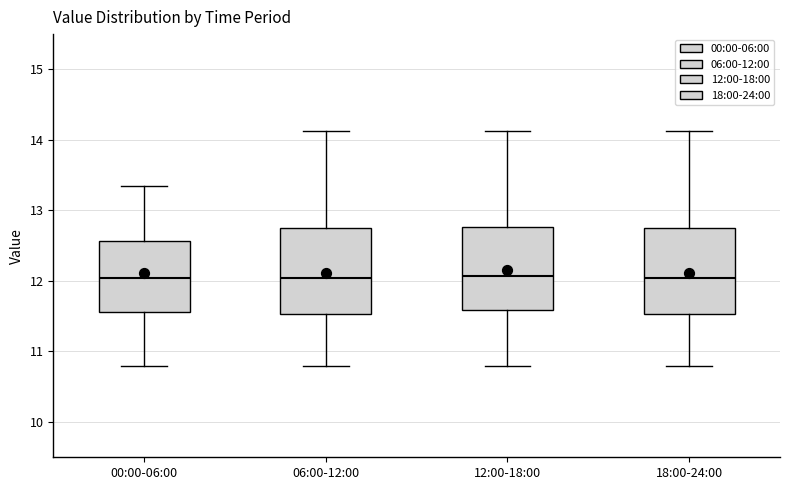

Reading left to right, transcribe this box plot: for each box, give where its median line is, the range the box spans, and where its two whiskers end, as read against the y-axis. The values are not printed on the chart, so give them approximately, as read against the axis.

00:00-06:00: median 12.0, box 11.6 to 12.6, whiskers 10.8 to 13.4
06:00-12:00: median 12.0, box 11.5 to 12.8, whiskers 10.8 to 14.1
12:00-18:00: median 12.1, box 11.6 to 12.8, whiskers 10.8 to 14.1
18:00-24:00: median 12.0, box 11.5 to 12.8, whiskers 10.8 to 14.1